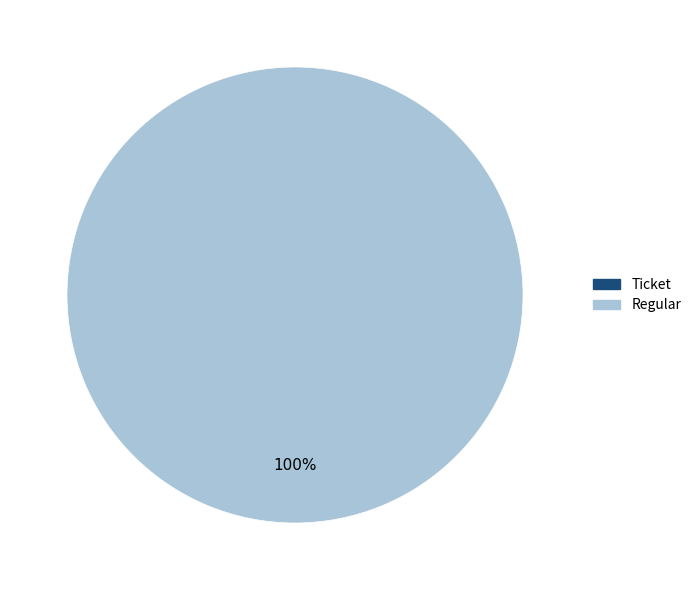

How many slices are in this pie chart?

2